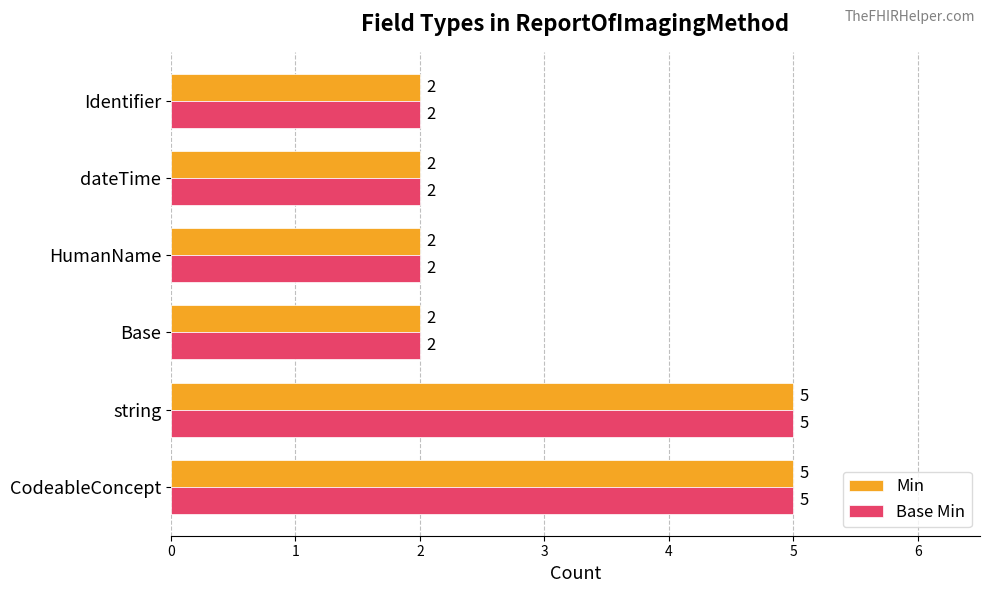

What is the difference between the maximum and minimum values in the Base Min series?

3